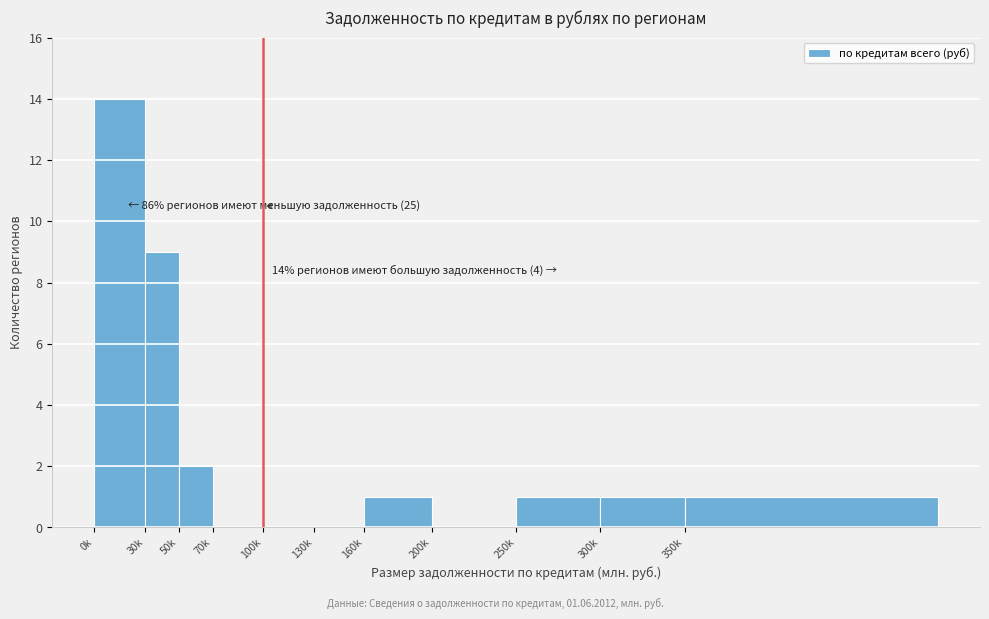

Reading left to right, transcribe all the data shown in this chart.

0k=14	30k=9	50k=2	70k=0	100k=0	130k=0	160k=1	200k=0	250k=1	300k=1	350k=1